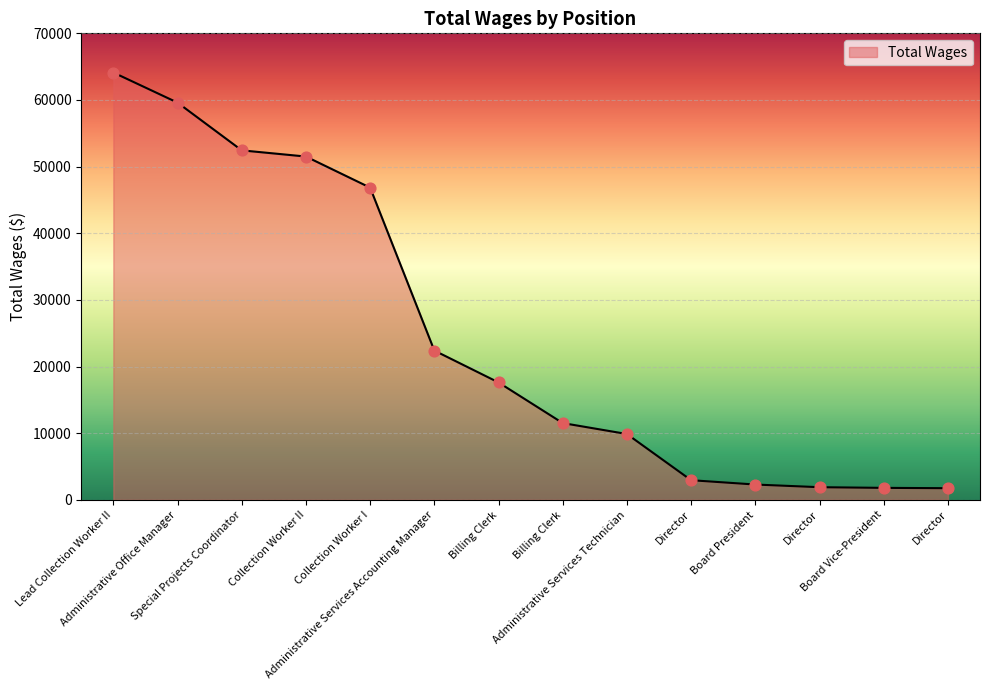

What is the change in value from Collection Worker II to Director?

-49613